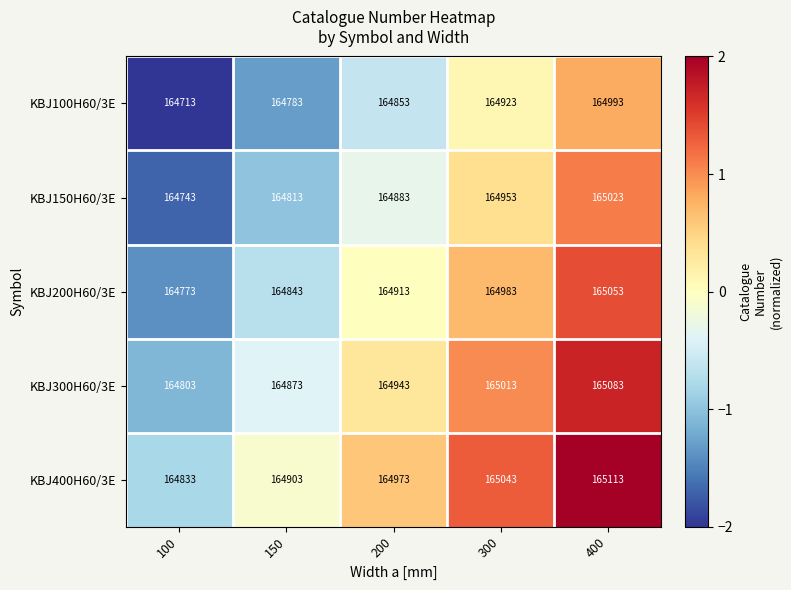

Reading left to right, transcribe all the data shown in this chart.

KBJ100H60/3E: 164713	164783	164853	164923	164993
KBJ150H60/3E: 164743	164813	164883	164953	165023
KBJ200H60/3E: 164773	164843	164913	164983	165053
KBJ300H60/3E: 164803	164873	164943	165013	165083
KBJ400H60/3E: 164833	164903	164973	165043	165113